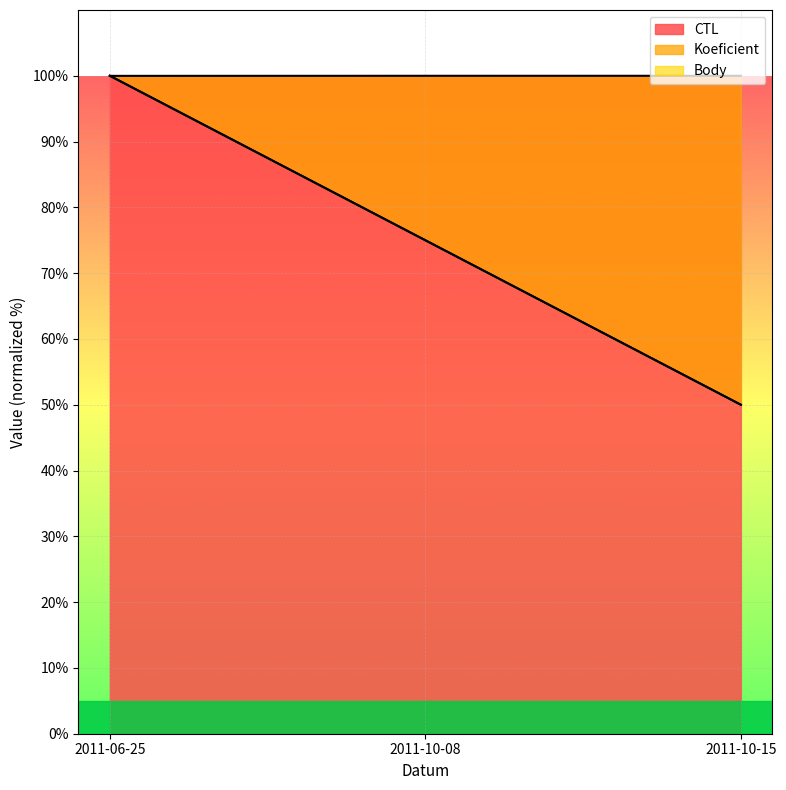

True or false: Koeficient has a value of 145.7 at 2011-06-25.

False